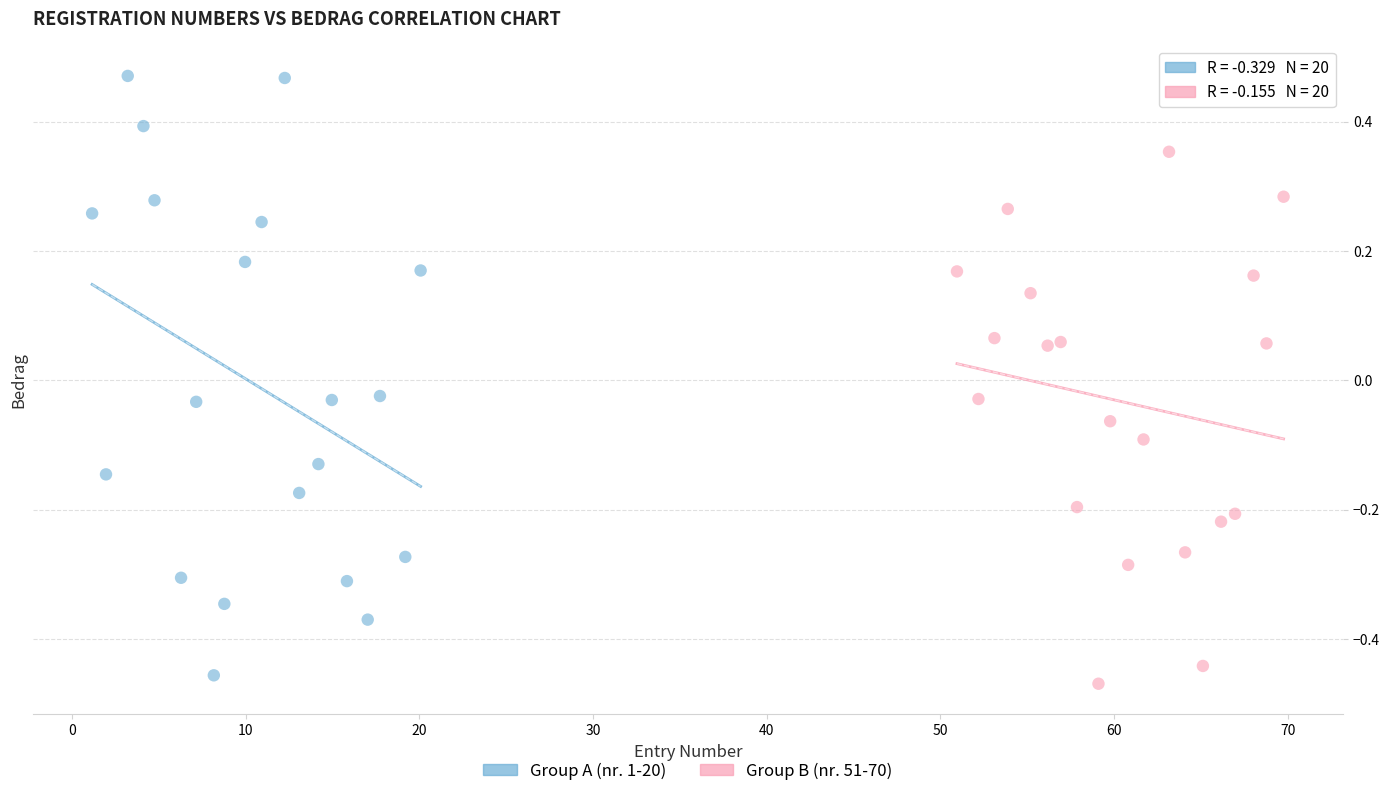

Which series has the largest Y range (max minus min)?

Group A (nr. 1-20)